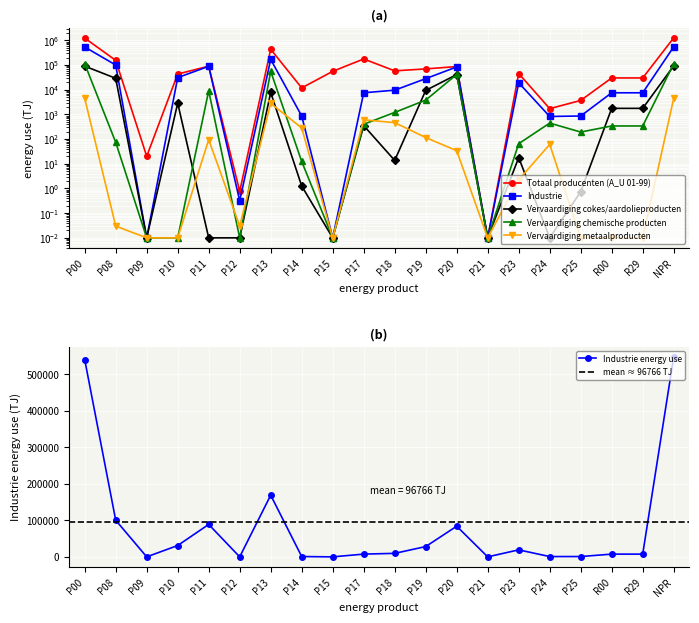

Rank the series by their maximum value, from highest to lowest.

Totaal producenten (A_U 01-99), Industrie, Vervaardiging chemische producten, Vervaardiging cokes/aardolieproducten, Vervaardiging metaalproducten